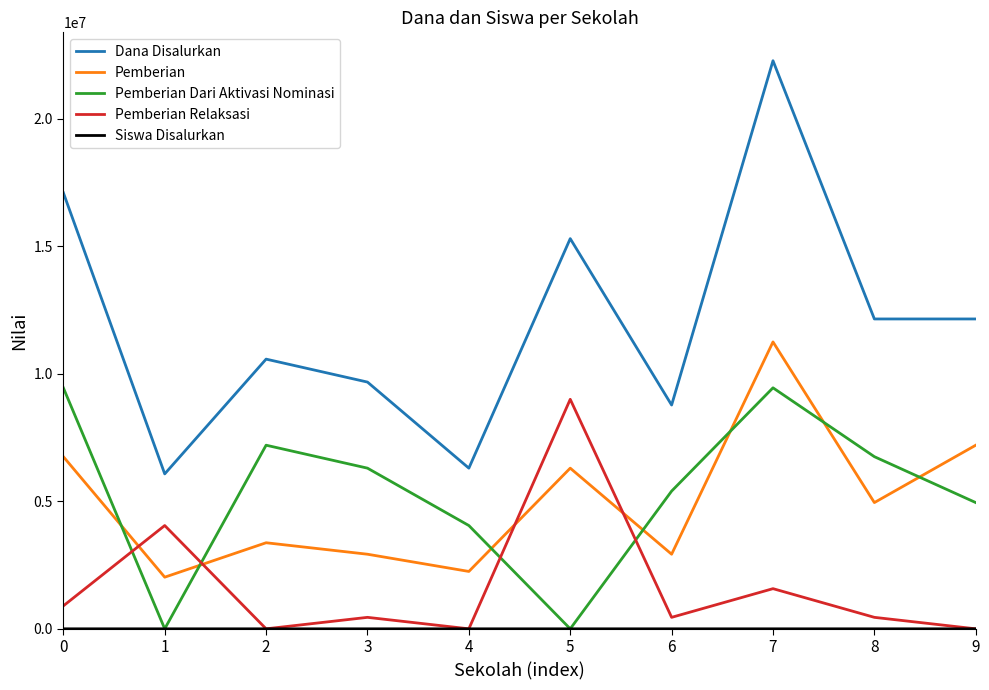

Where is Pemberian Dari Aktivasi Nominasi nearest to the value 4725000?

9